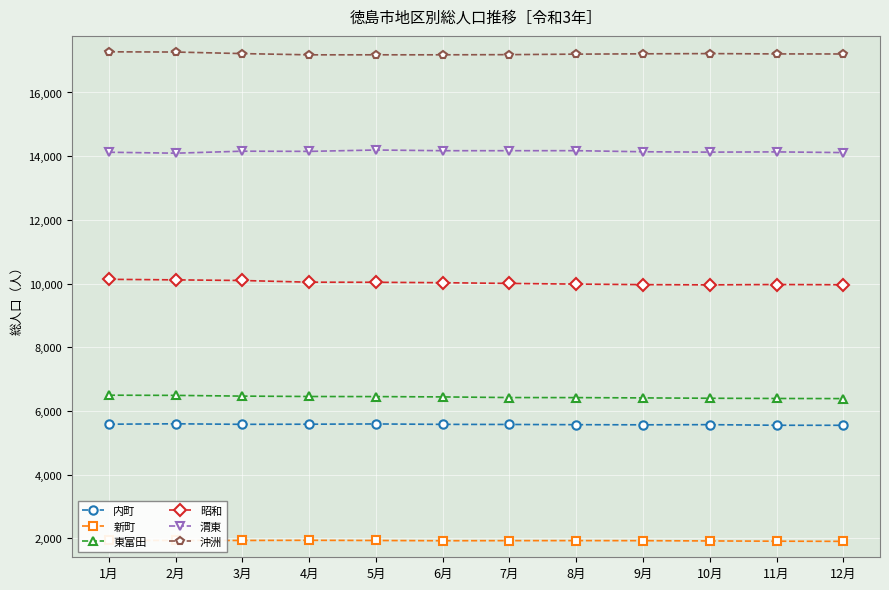

Is it true that 昭和 equals 9971 at 11月?

True